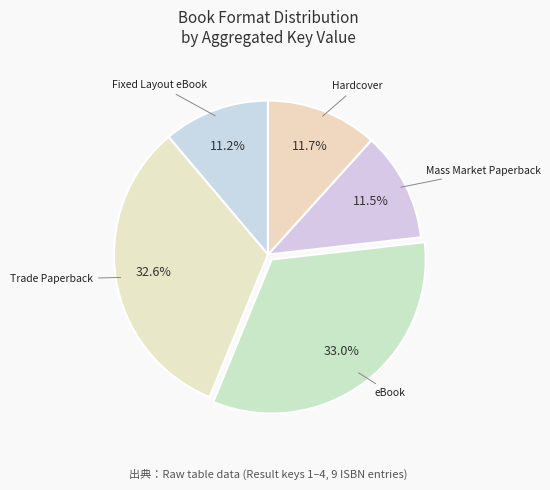

Approximately how many times larger is the value at Trade Paperback compared to eBook?

1.0